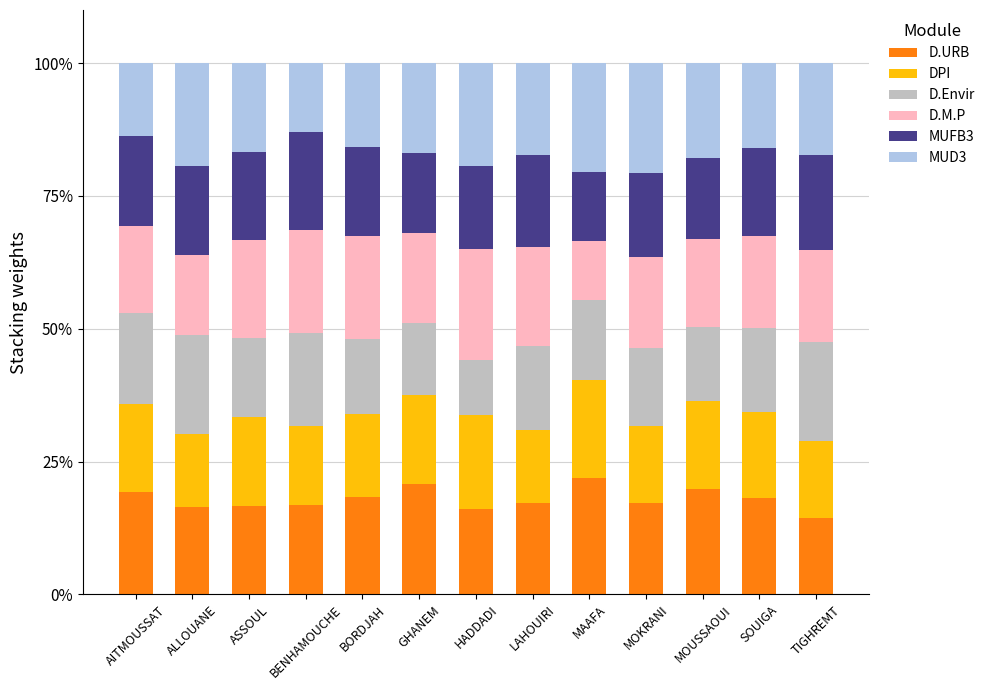

Does the chart contain any negative values?

No